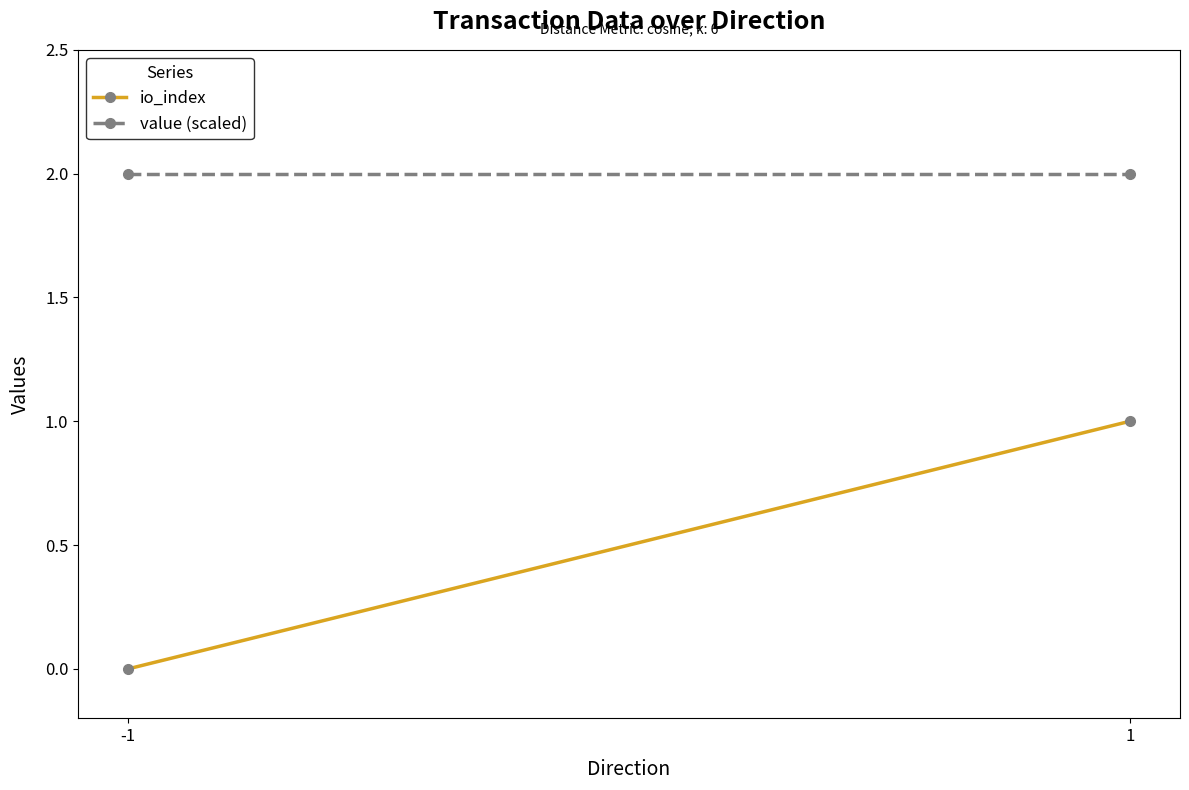

Rank the categories by io_index value from lowest to highest.

-1, 1